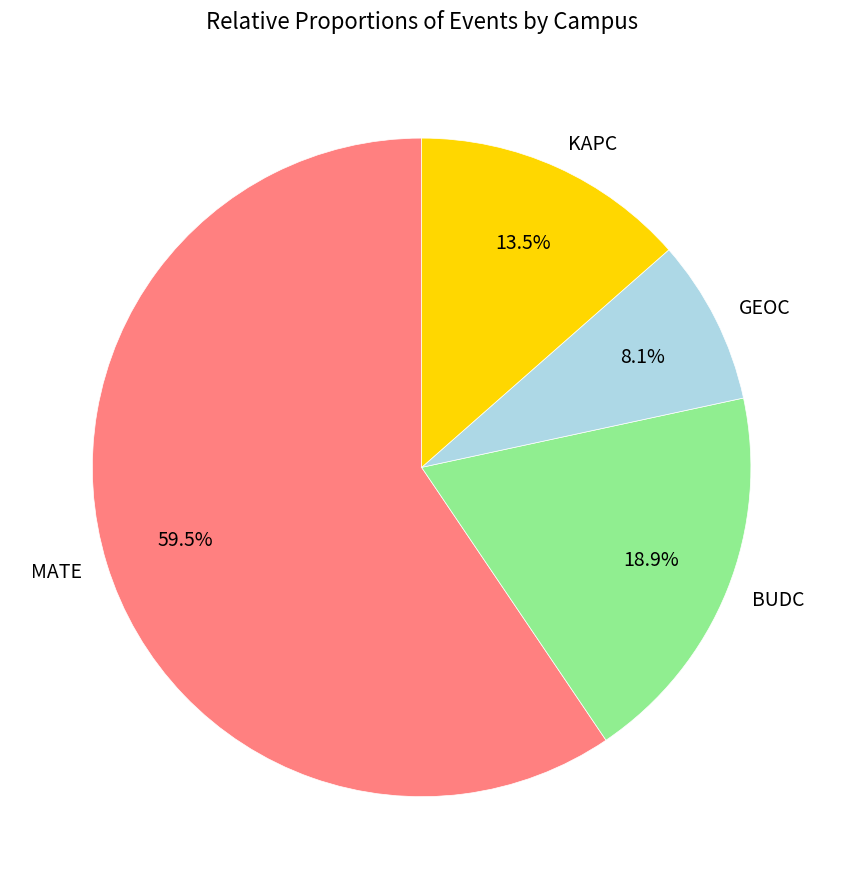

To the nearest percent, what portion does GEOC represent?

8%